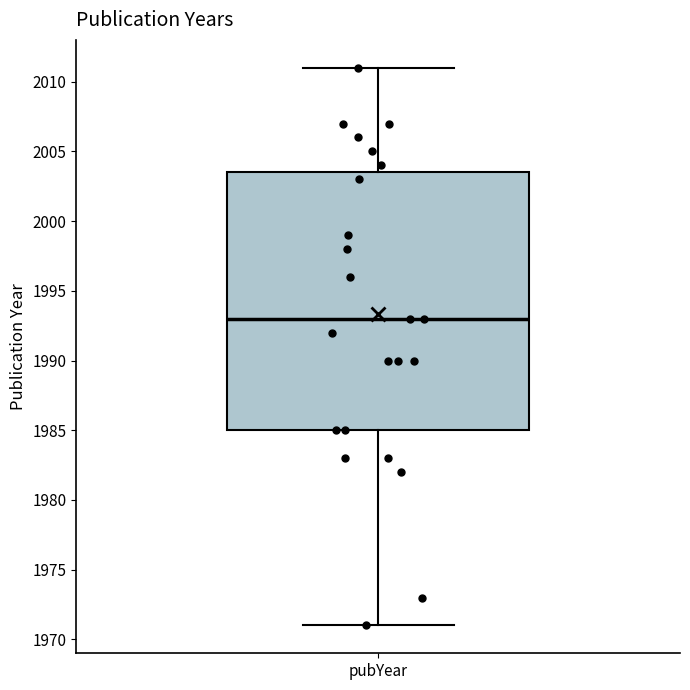

Read this box plot against the y-axis: the position of the median line, the range covered by the box, and the ends of both whiskers. The values are not printed on the chart, so give them approximately, as read against the axis.

median 1993.0, box 1985.0 to 2003.5, whiskers 1971.0 to 2011.0